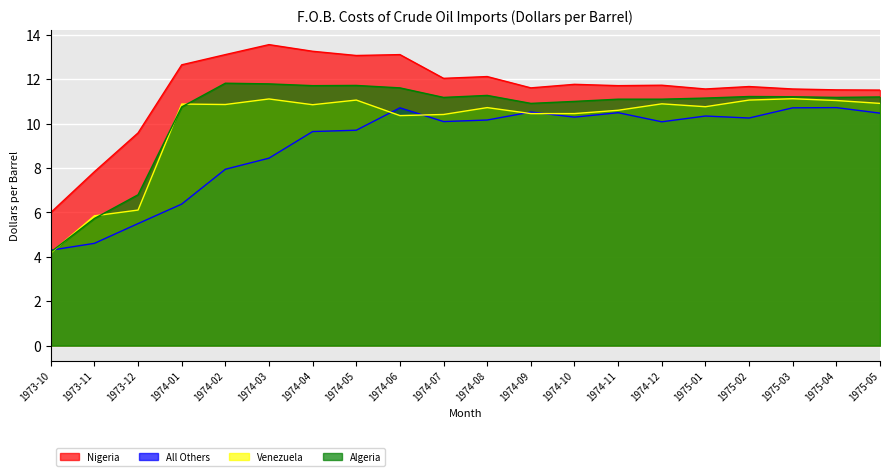

Rank the series by their maximum value, from lowest to highest.

All Others, Venezuela, Algeria, Nigeria